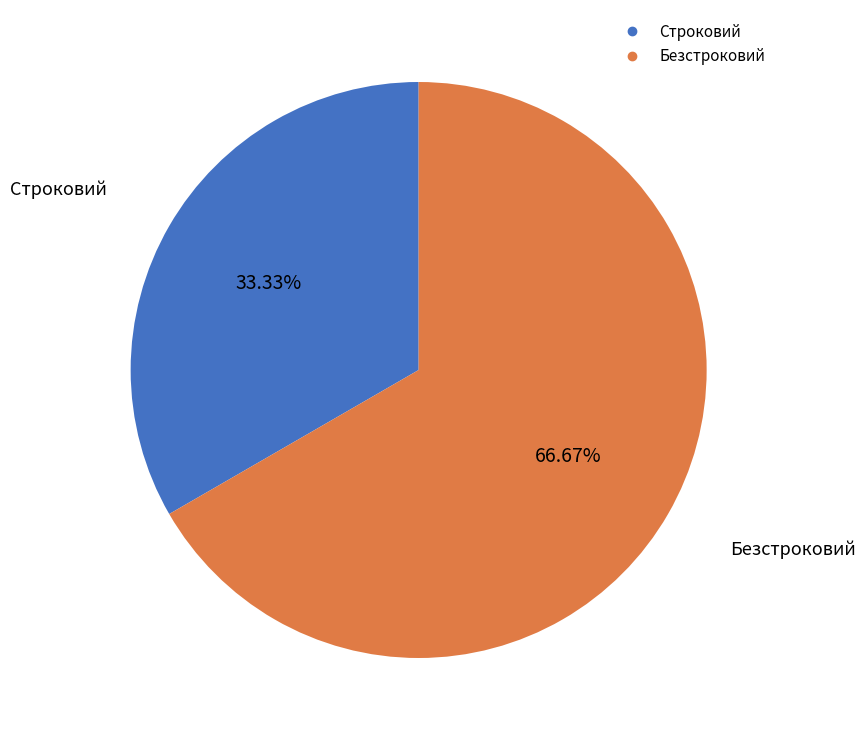

Combined, what portion of the pie is Безстроковий and Строковий?

100.0%